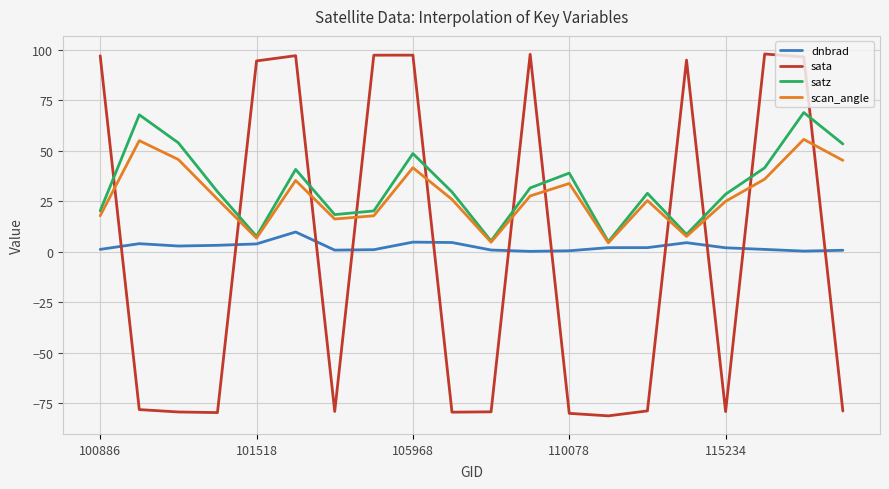

What is the greatest value displayed?

98.0